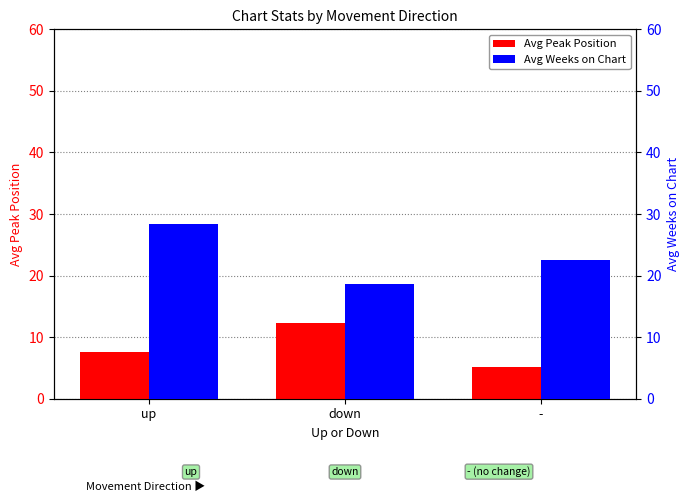

What is the label of the 1st bar from the left?

up